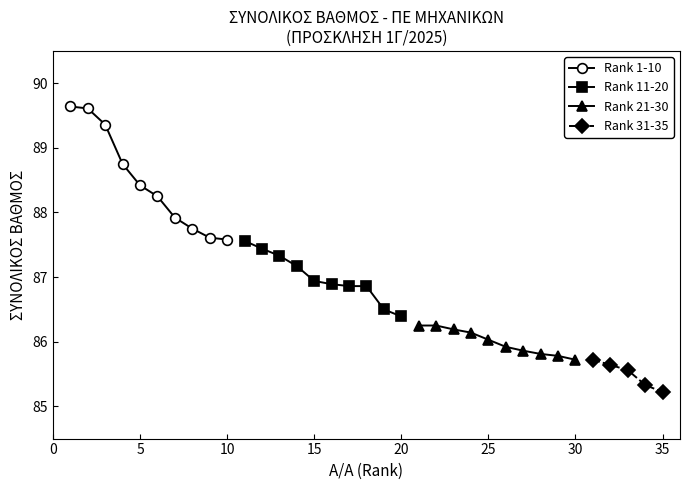

How many data points in Top 10 (Rank 1-10) are above 88?

6